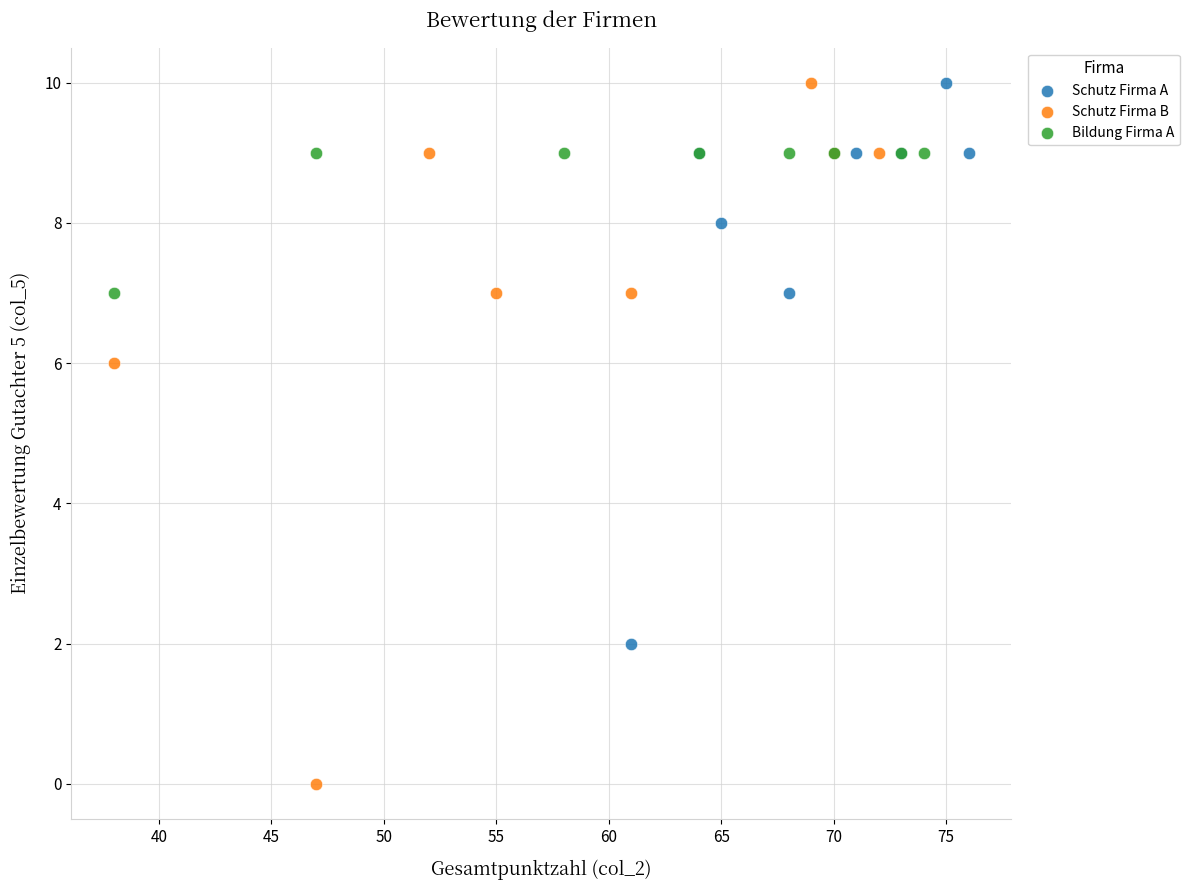

Which series has the largest Y range (max minus min)?

Schutz Firma B